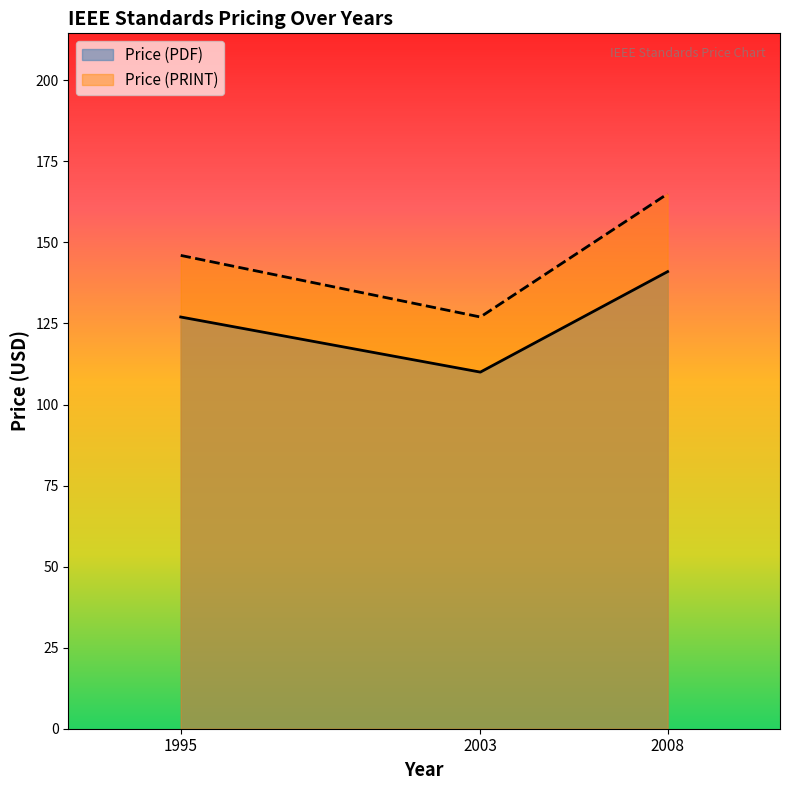

Where does the Price (PDF) series first go above 127?

2008